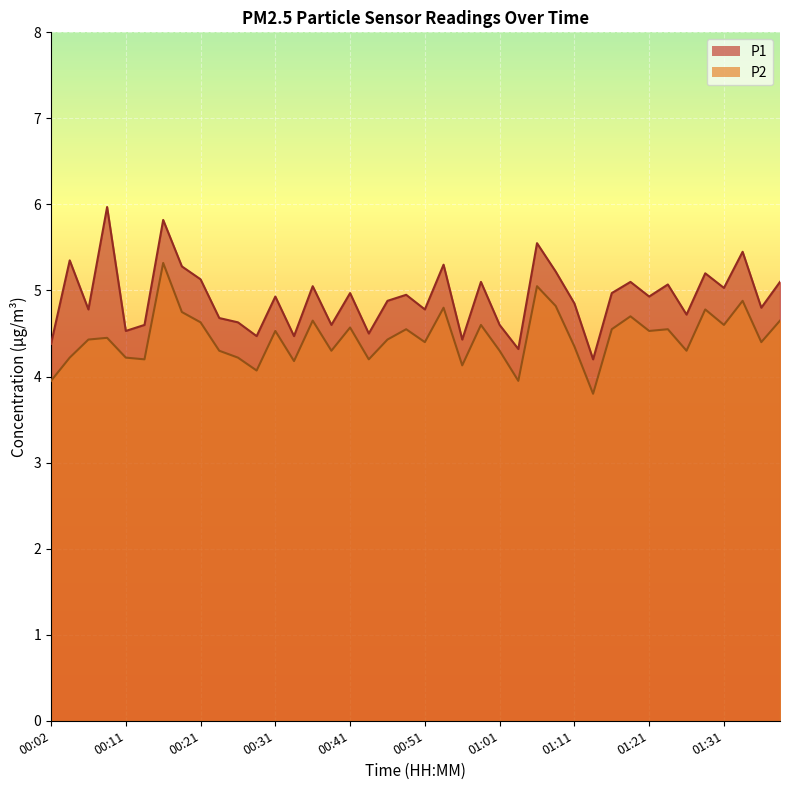

Count the number of data series in this chart.

2